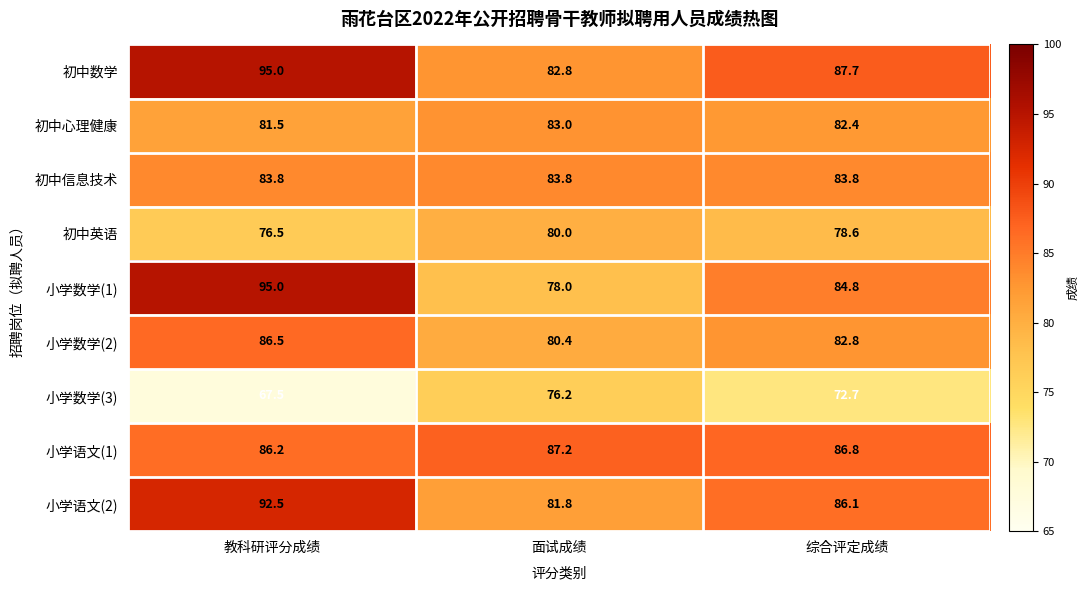

At how many categories does at least one series exceed 90?

1